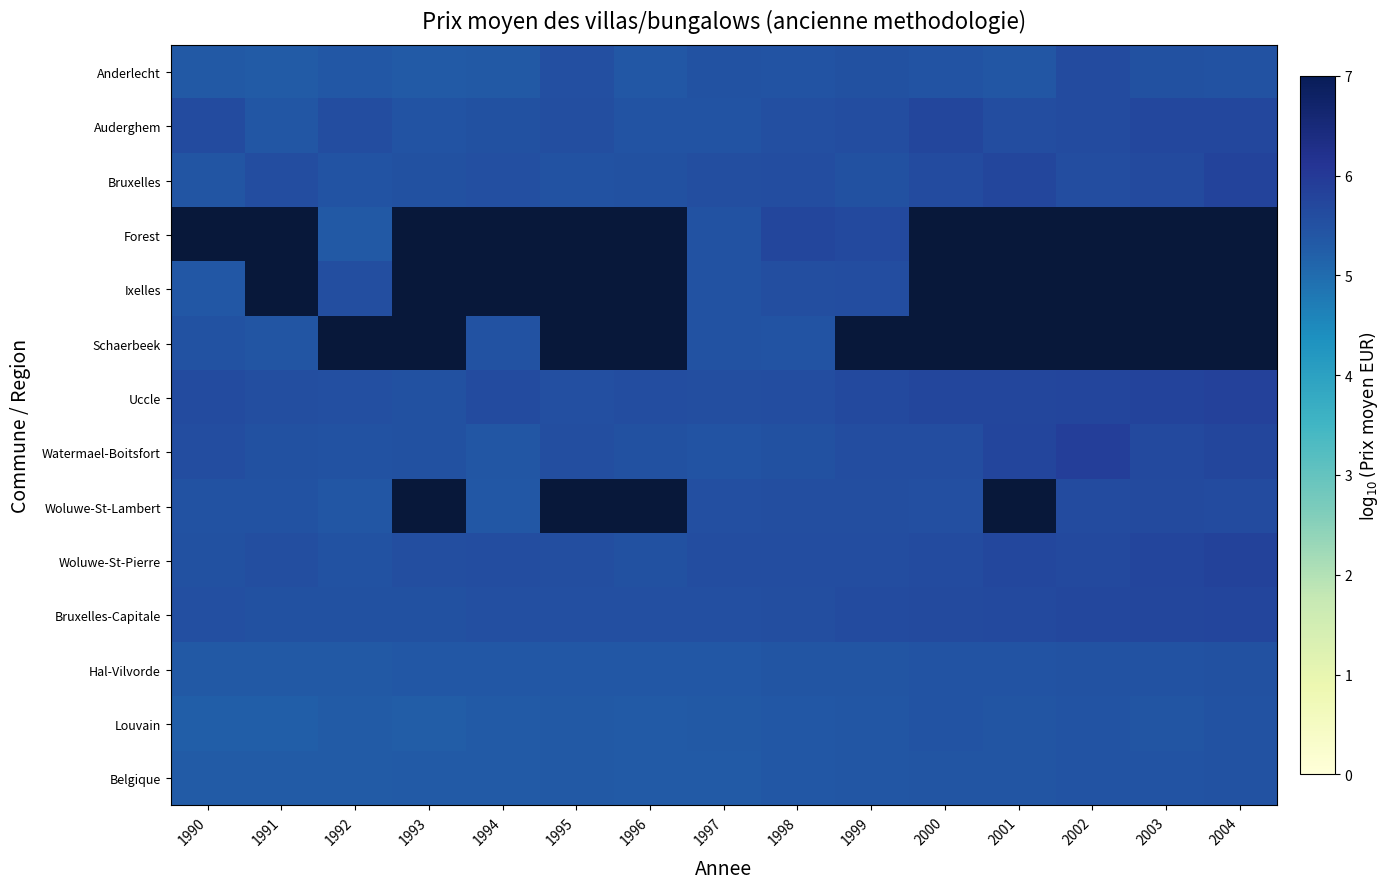

What is the sum of all Watermael-Boitsfort values?

83.8